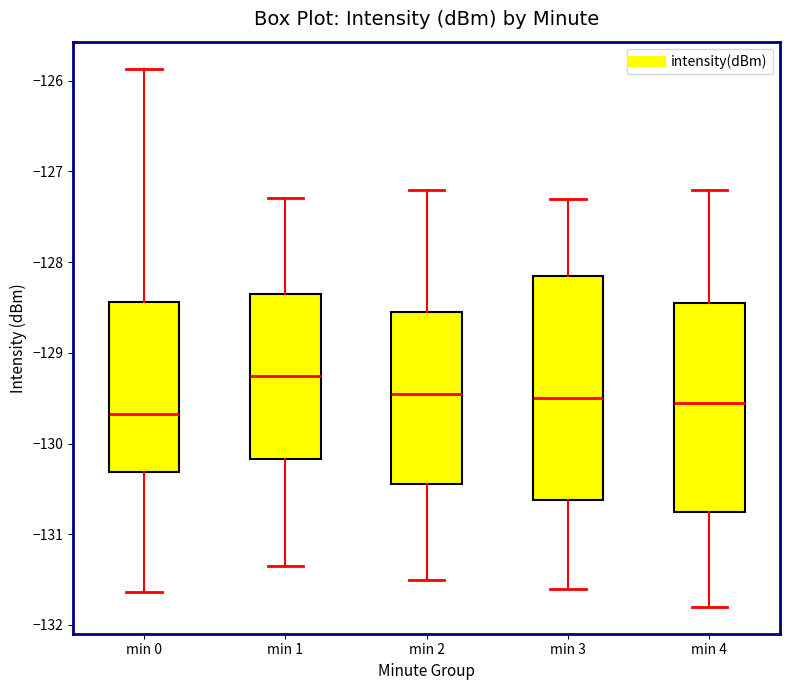

Comparing the boxes themselves (not the whiskers), which one is the tallest?

min 3